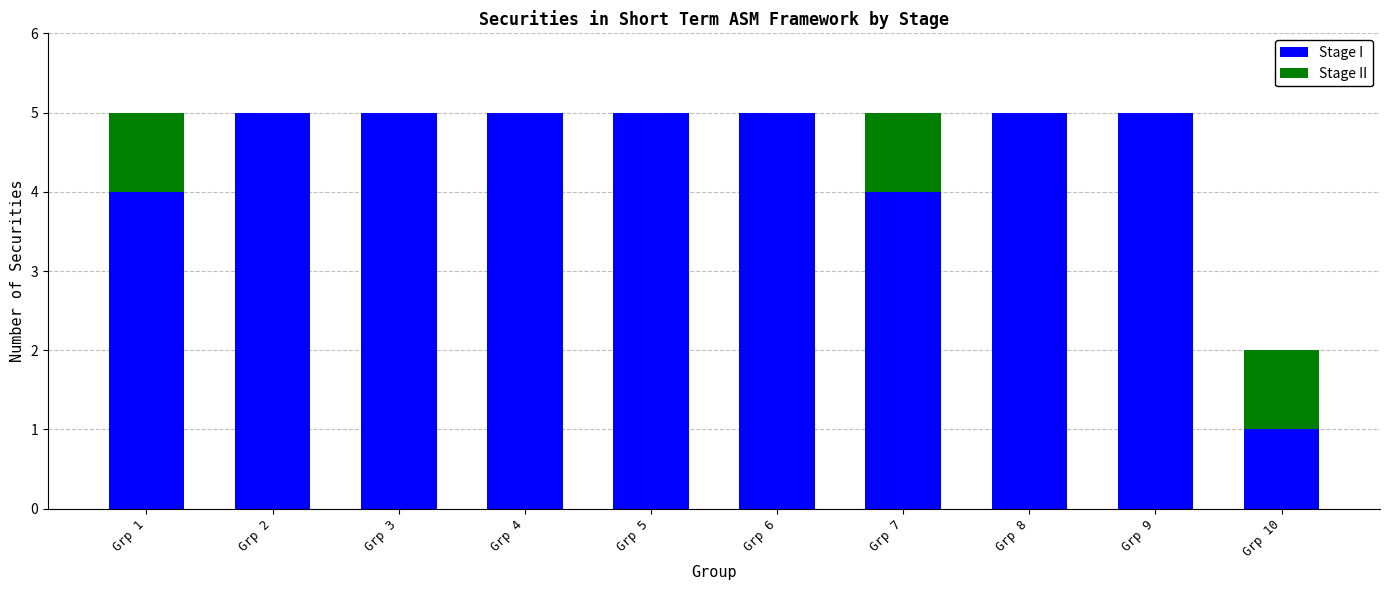

Reading left to right, list the values for the Stage I series.

Grp 1=4	Grp 2=5	Grp 3=5	Grp 4=5	Grp 5=5	Grp 6=5	Grp 7=4	Grp 8=5	Grp 9=5	Grp 10=1